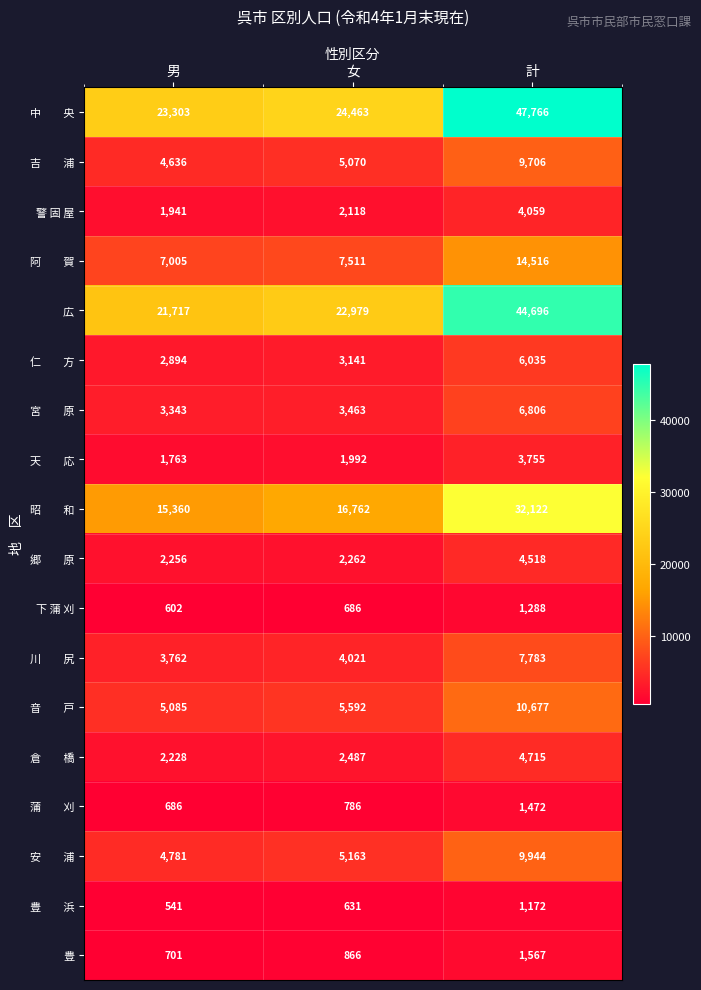

What is the average value of the 警 固 屋 series?

2706